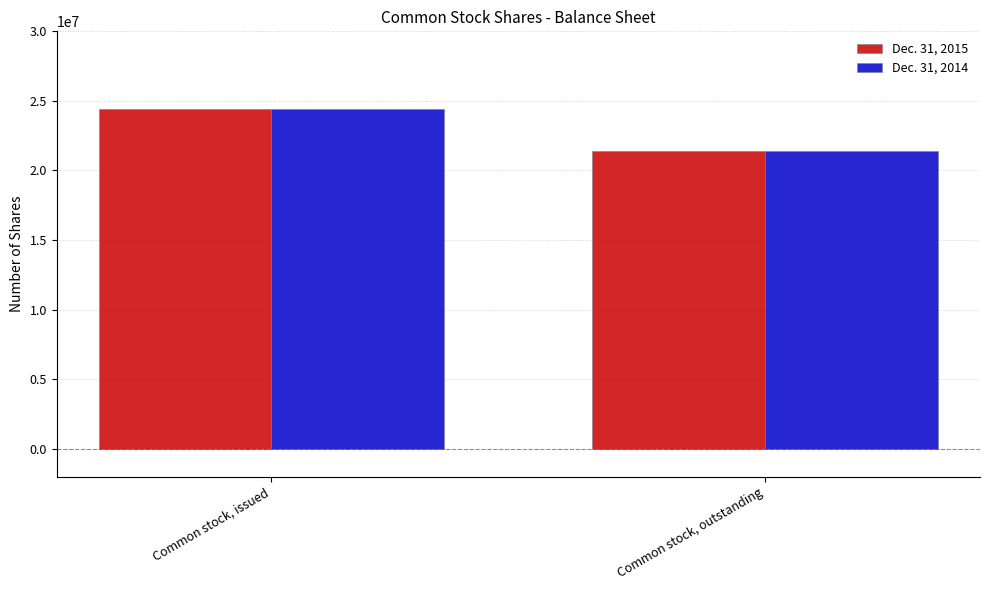

What is the difference between the Dec. 31, 2015 values at Common stock, issued and Common stock, outstanding?

2976187